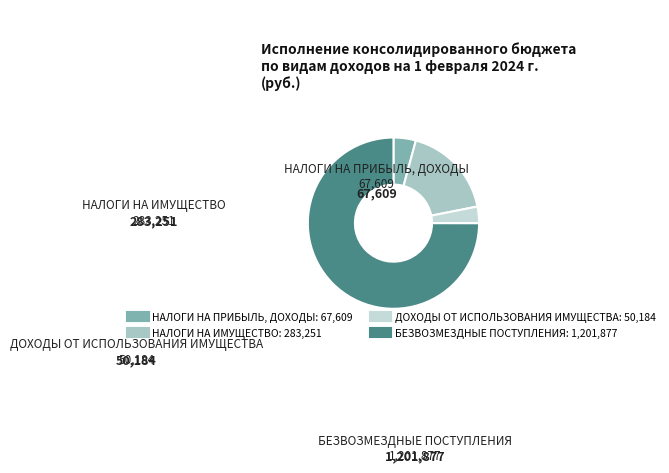

Approximately how many times larger is the value at НАЛОГИ НА ИМУЩЕСТВО compared to НАЛОГИ НА ПРИБЫЛЬ, ДОХОДЫ?

4.2